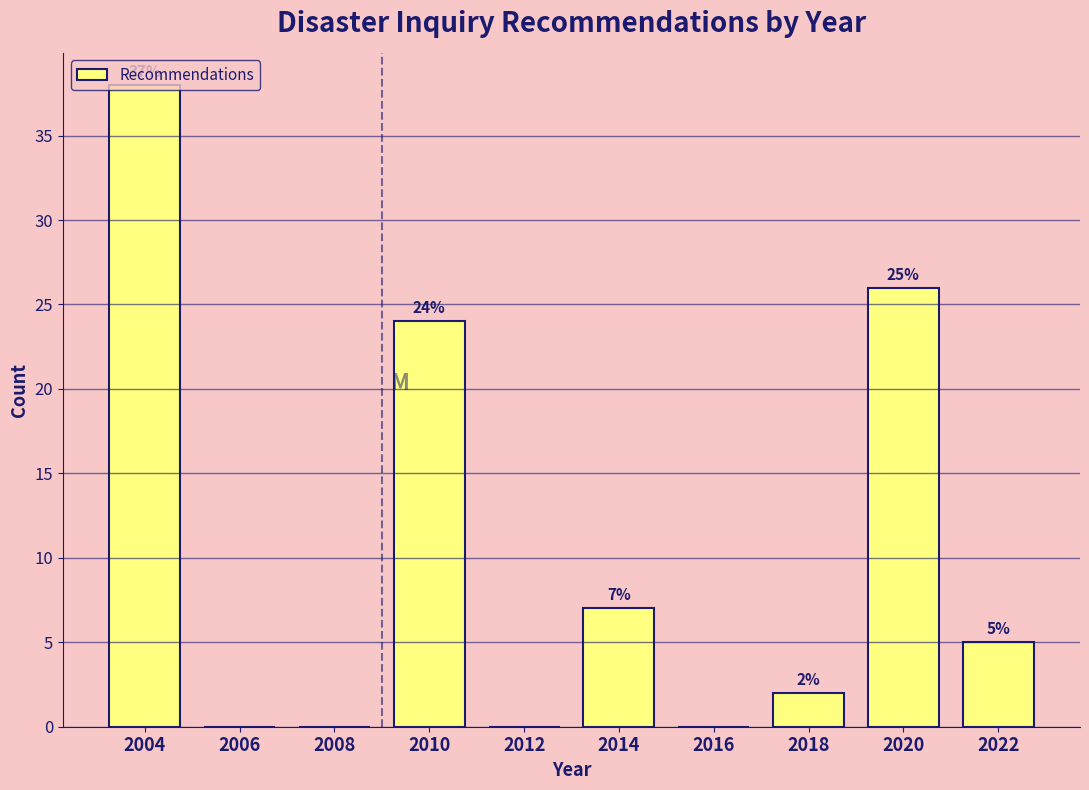

Over which range of the x-axis is the bar tallest?

2003 to 2005